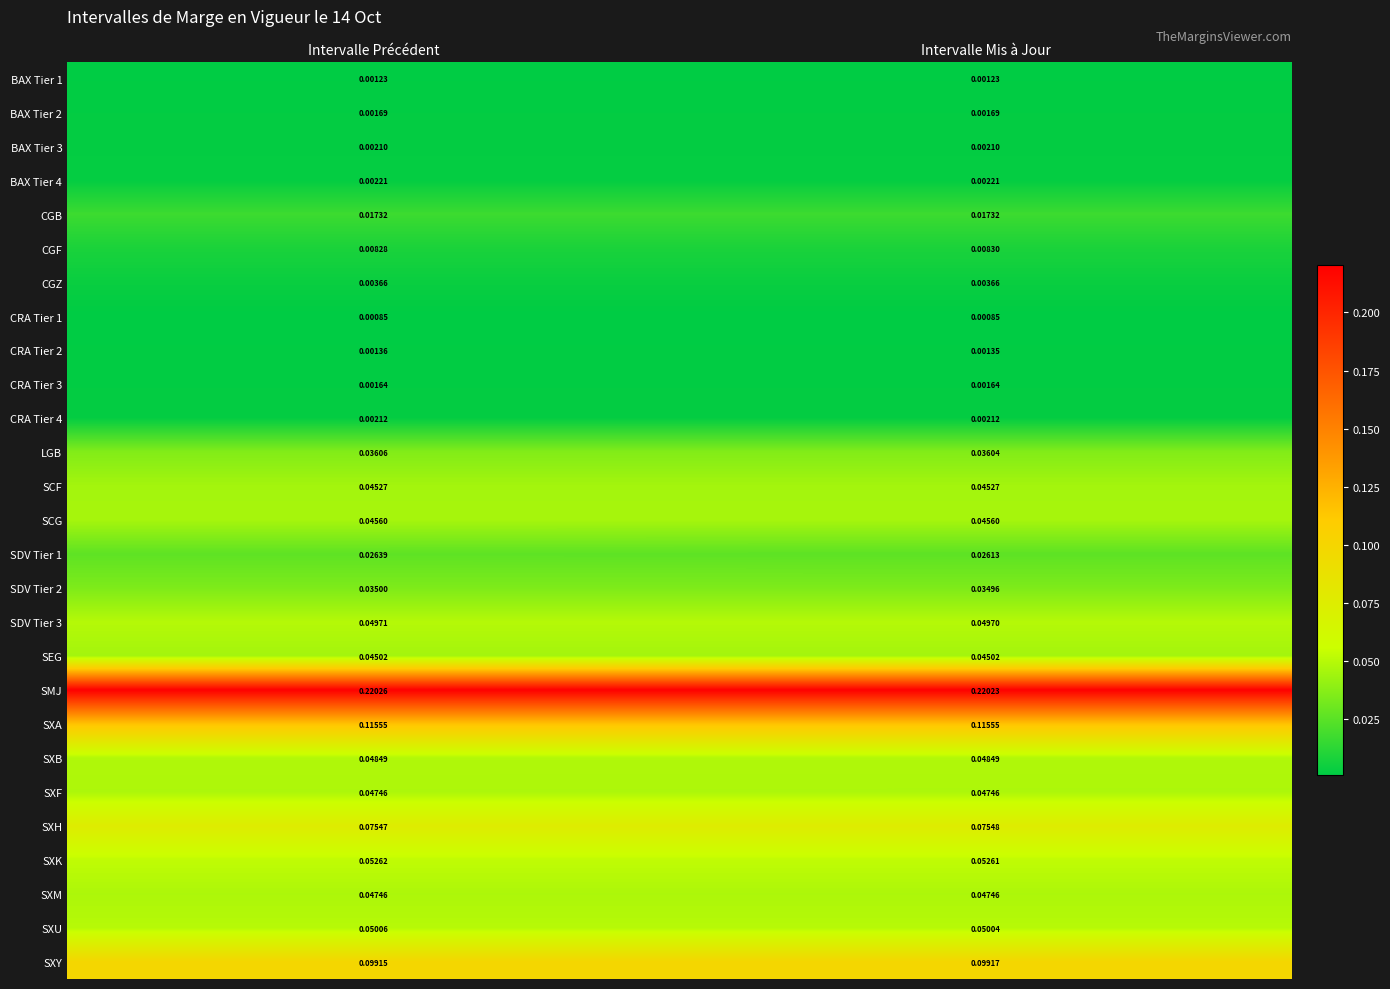

At how many categories does at least one series exceed 0?

2